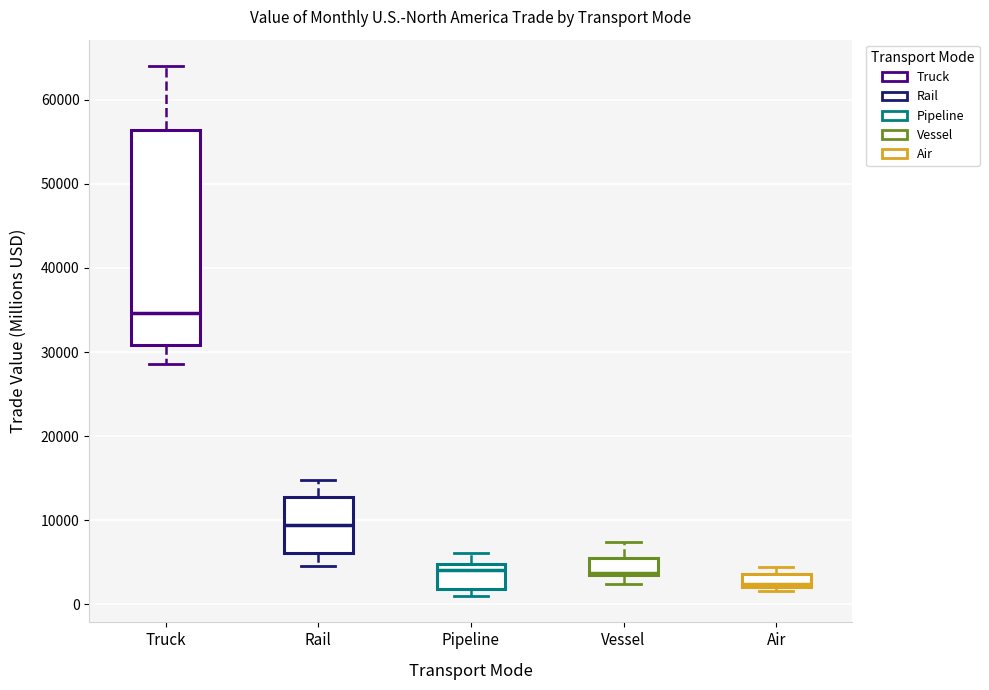

Reading left to right, read every box against the y-axis: the position of its median line, the range the box covers, and the ends of its whiskers. The values are not printed on the chart, so give them approximately, as read against the axis.

Truck: median 35000, box 31000 to 56000, whiskers 29000 to 64000
Rail: median 9000, box 6000 to 13000, whiskers 5000 to 15000
Pipeline: median 4000, box 2000 to 5000, whiskers 1000 to 6000
Vessel: median 4000, box 3000 to 5000, whiskers 2000 to 7000
Air: median 2000 (just above the box's lower edge), box 2000 to 4000, whiskers 2000 (just below the box's lower edge) to 4000 (above the box's upper edge)